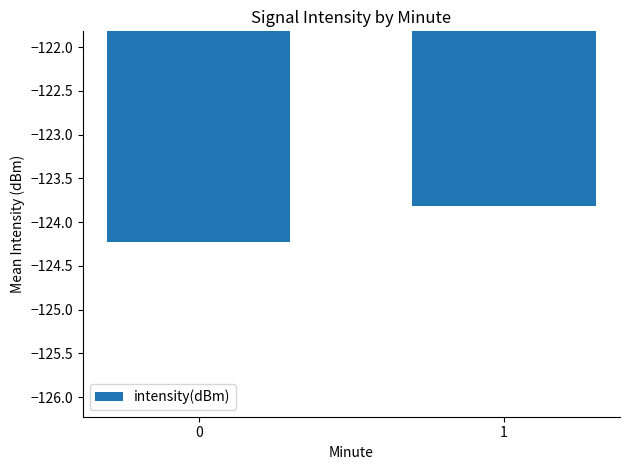

Reading left to right, transcribe all the data shown in this chart.

-124.2	-123.8